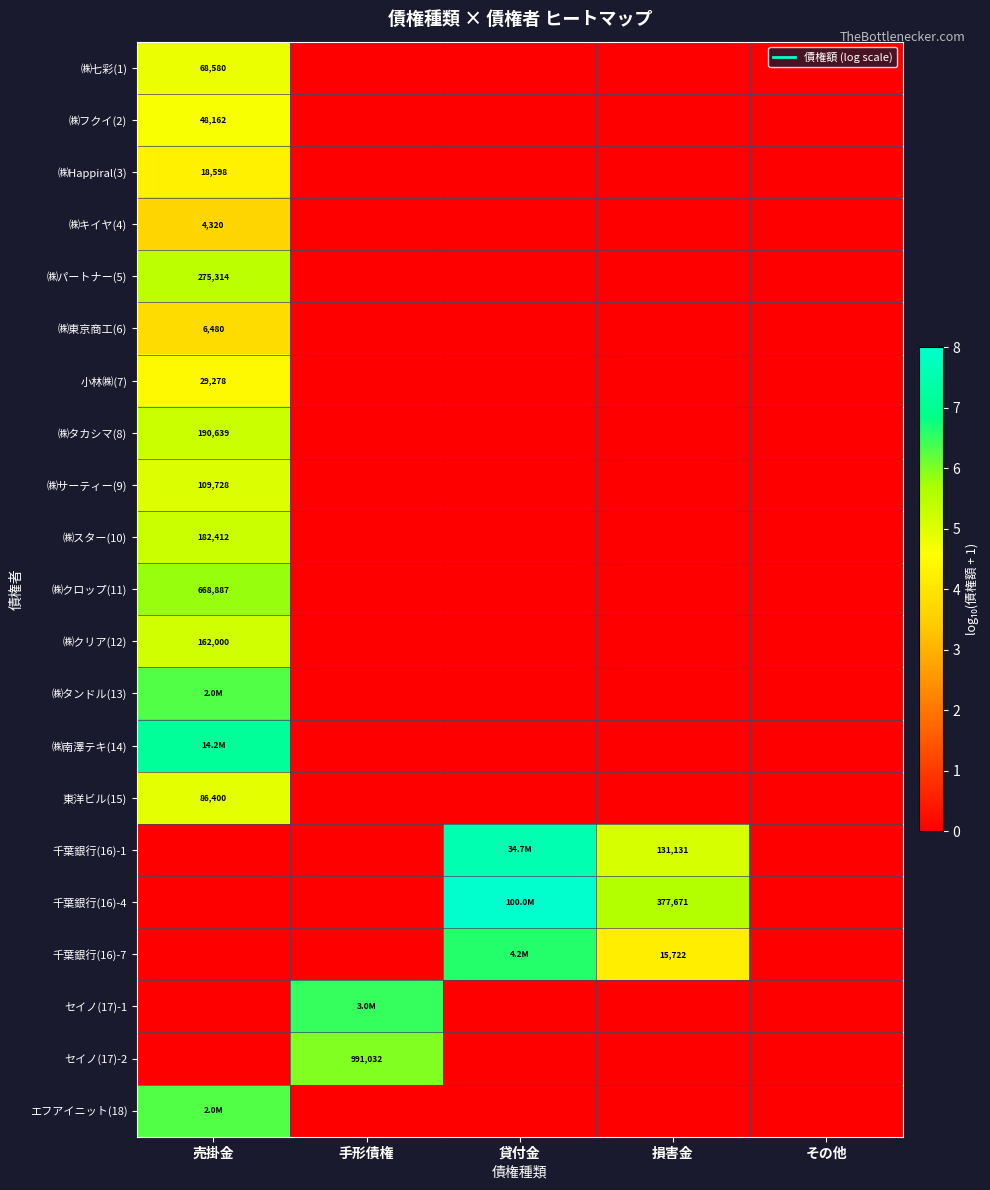

Which series has the largest range (max minus min)?

千葉銀行(16)-4